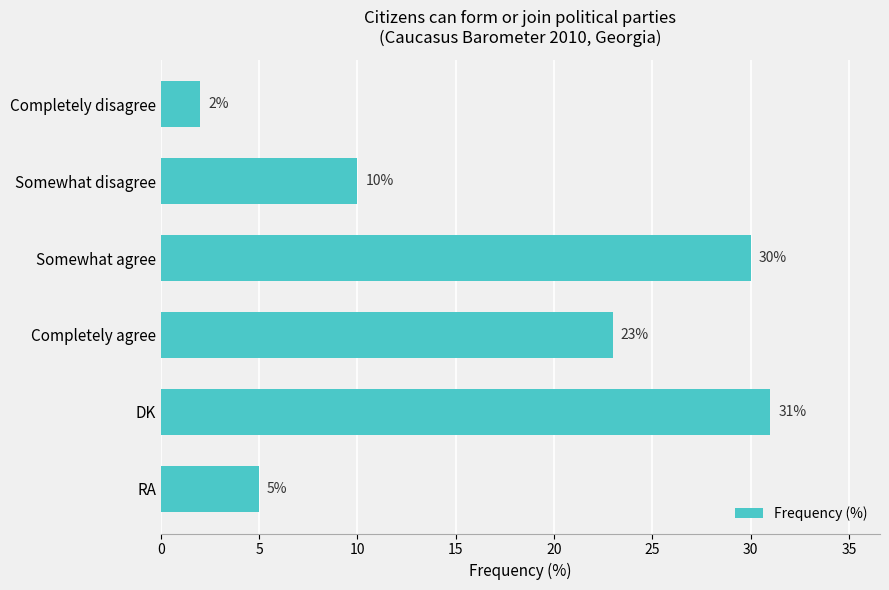

At which label is the value closest to 16?

Somewhat disagree